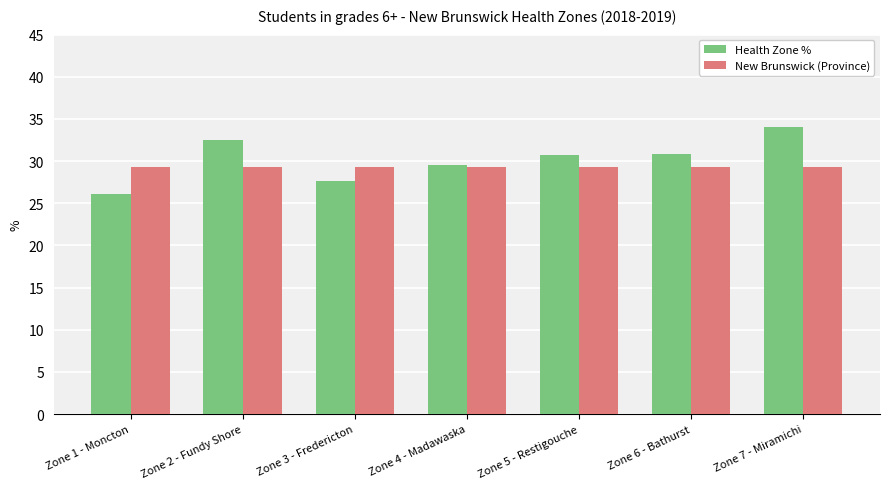

At how many categories does at least one series exceed 33?

1